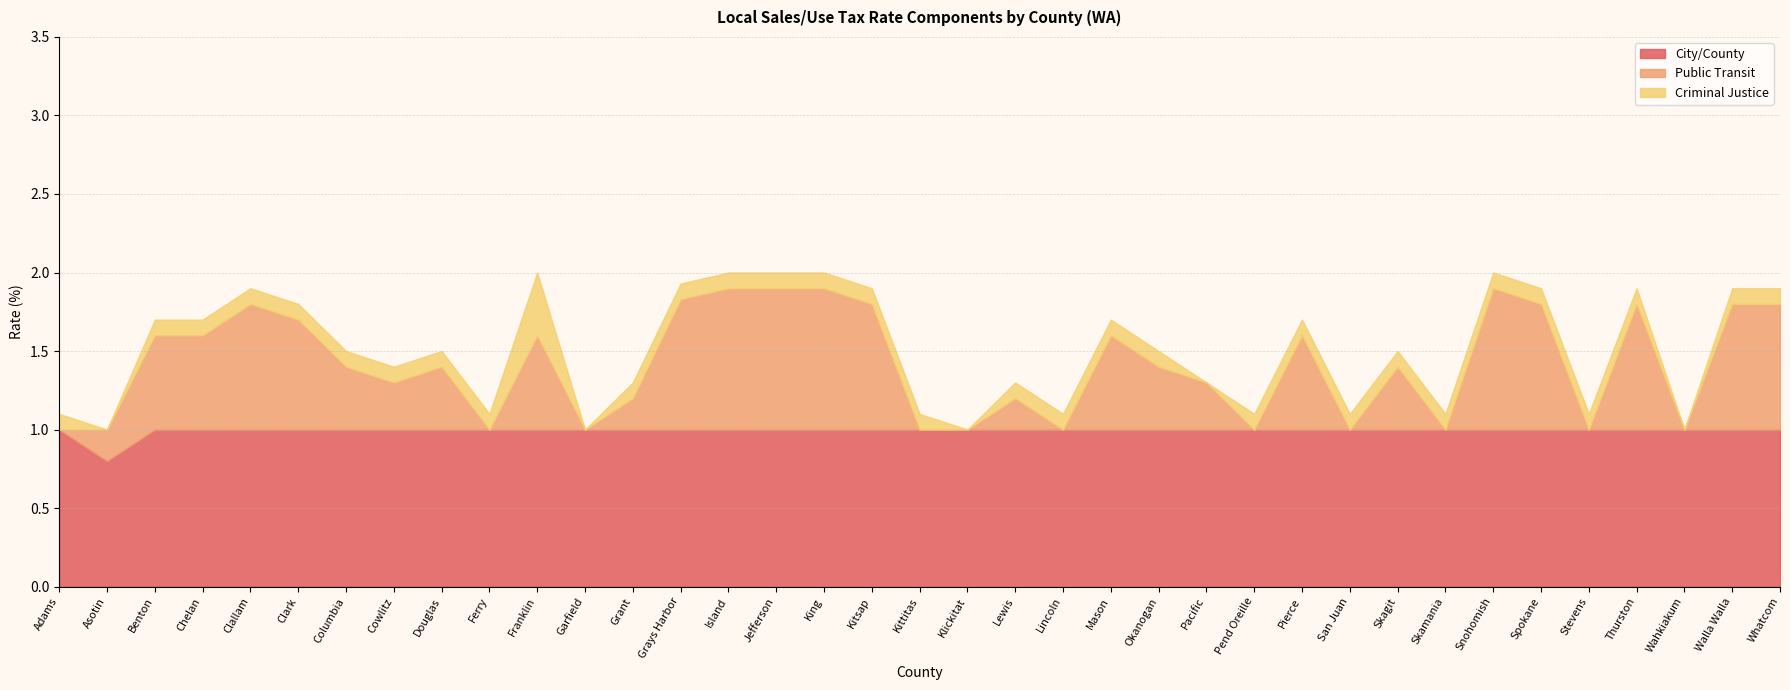

What is the spread (max minus min) of values at Clark?

0.9